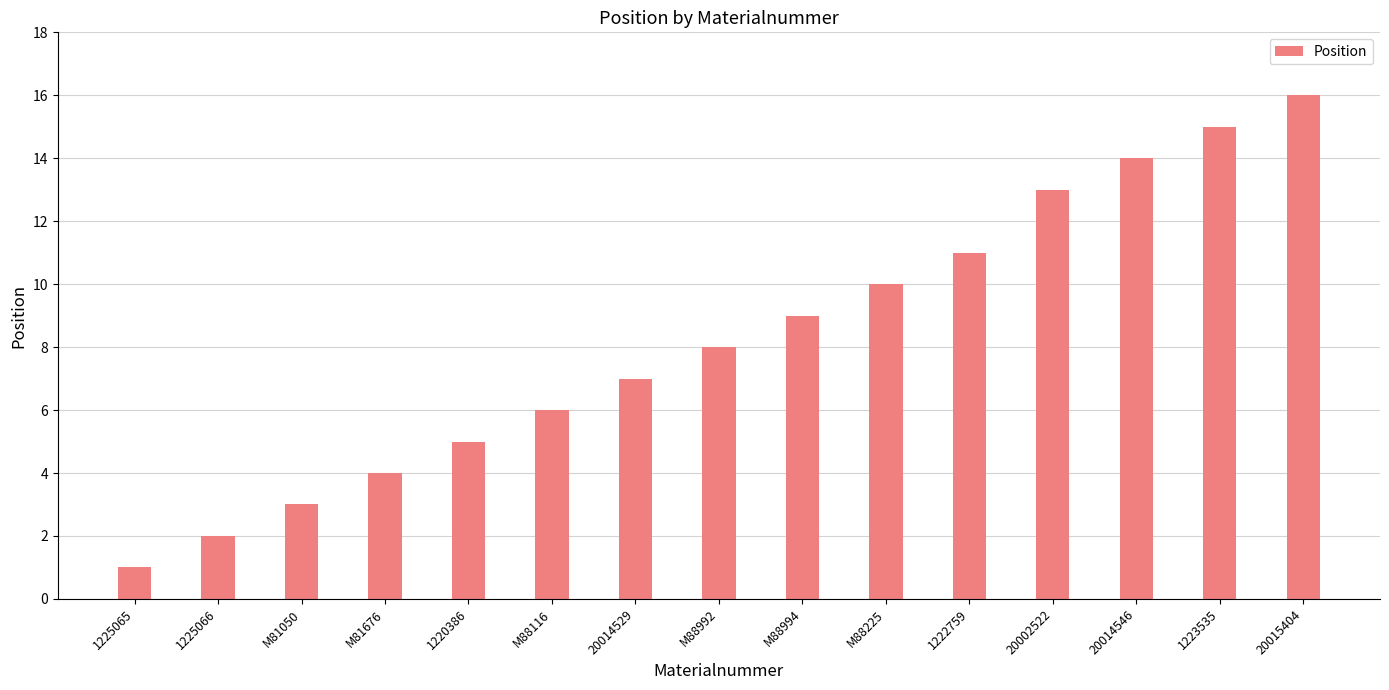

What is the difference between the values at 1220386 and M81676?

1